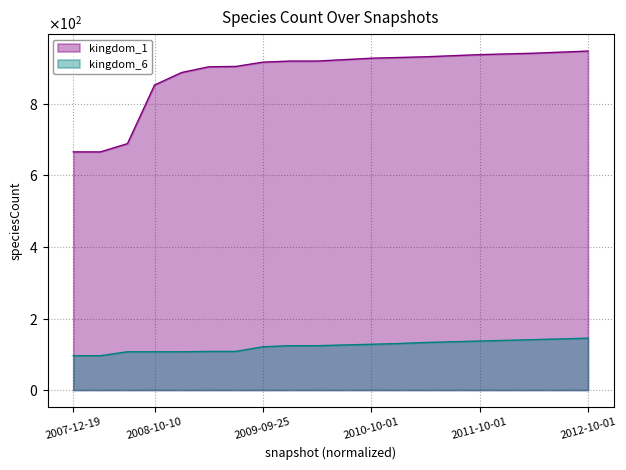

What are all the series names shown in the legend?

kingdom_1, kingdom_6